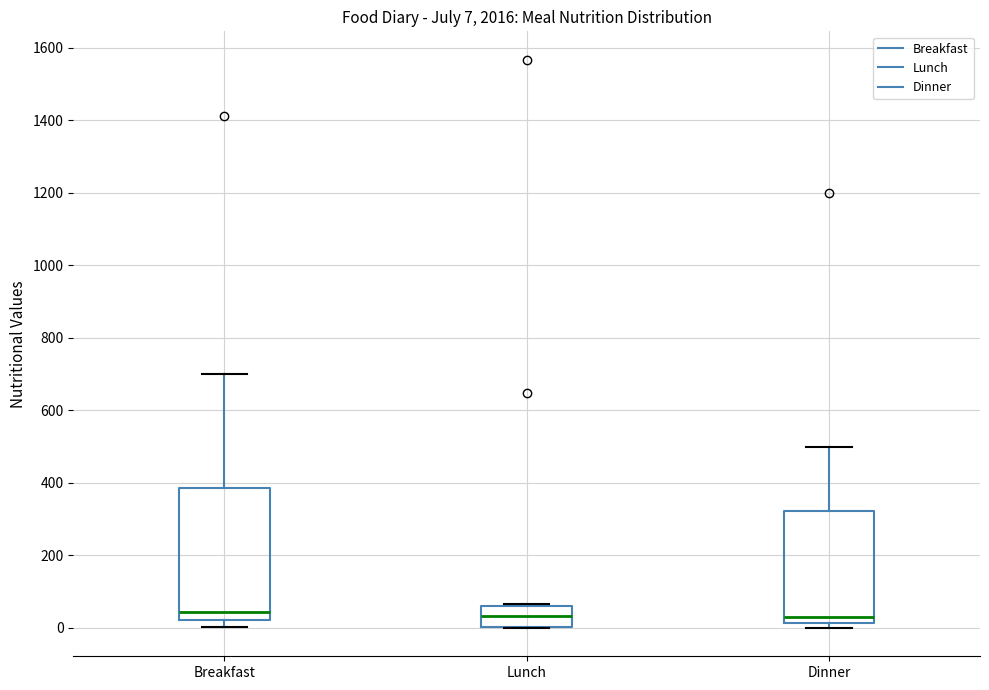

Which box is the tallest, from its lower edge to its upper edge?

Breakfast